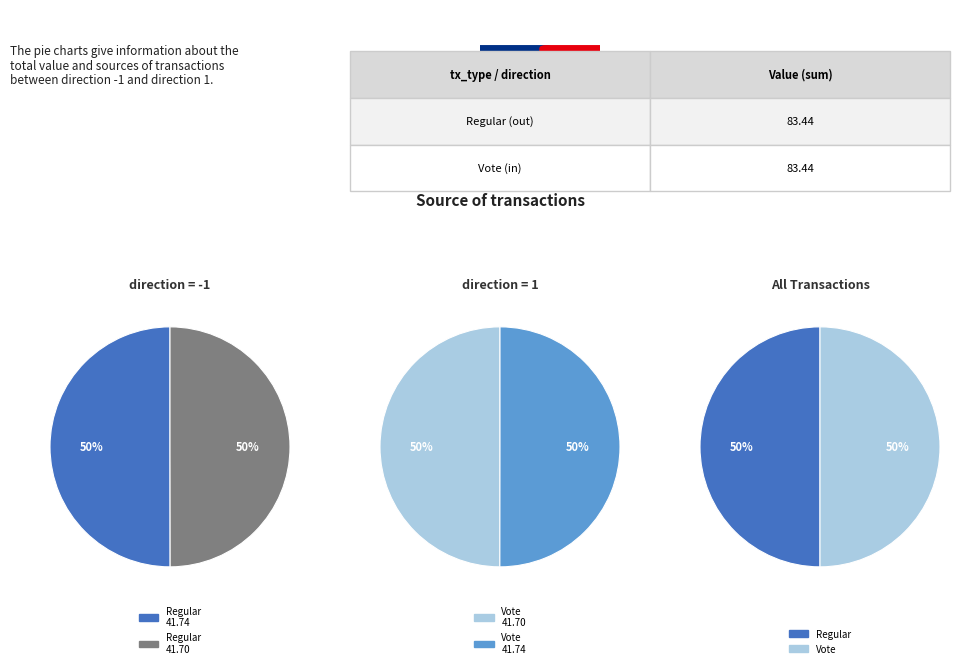

How many slices are in this pie chart?

2